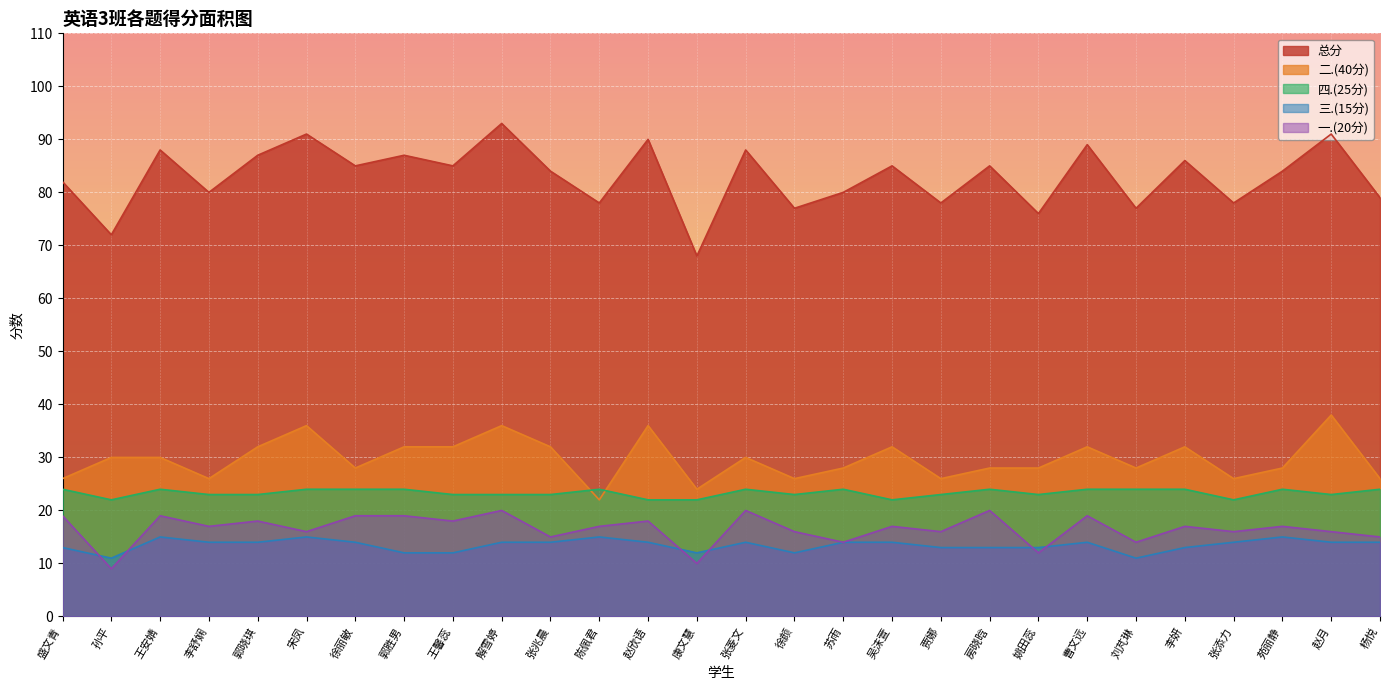

What is the label of the 8th point from the right?

姚田蕊